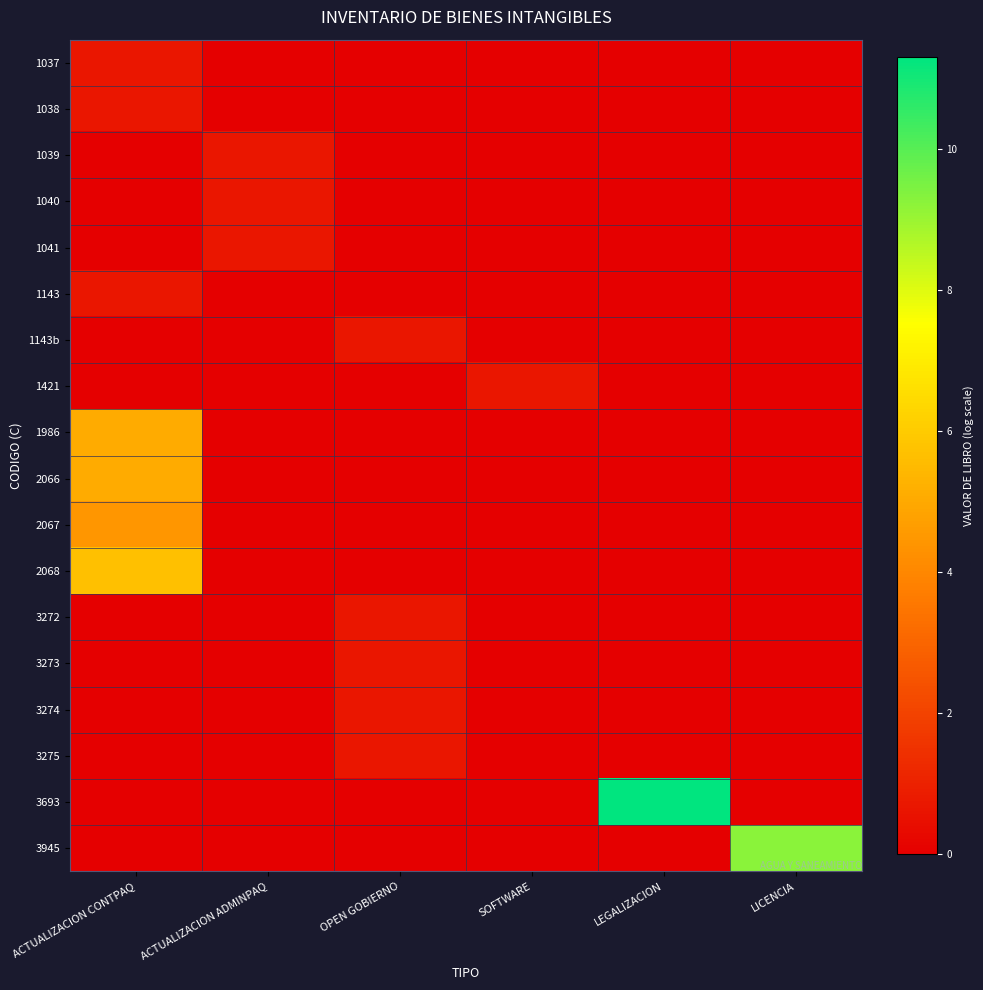

Reading right to left, list all the values displayed in this chart.

1037: LICENCIA=0.0	LEGALIZACION=0.0	SOFTWARE=0.0	OPEN GOBIERNO=0.0	ACTUALIZACION ADMINPAQ=0.0	ACTUALIZACION CONTPAQ=0.7
1038: LICENCIA=0.0	LEGALIZACION=0.0	SOFTWARE=0.0	OPEN GOBIERNO=0.0	ACTUALIZACION ADMINPAQ=0.0	ACTUALIZACION CONTPAQ=0.7
1039: LICENCIA=0.0	LEGALIZACION=0.0	SOFTWARE=0.0	OPEN GOBIERNO=0.0	ACTUALIZACION ADMINPAQ=0.7	ACTUALIZACION CONTPAQ=0.0
1040: LICENCIA=0.0	LEGALIZACION=0.0	SOFTWARE=0.0	OPEN GOBIERNO=0.0	ACTUALIZACION ADMINPAQ=0.7	ACTUALIZACION CONTPAQ=0.0
1041: LICENCIA=0.0	LEGALIZACION=0.0	SOFTWARE=0.0	OPEN GOBIERNO=0.0	ACTUALIZACION ADMINPAQ=0.7	ACTUALIZACION CONTPAQ=0.0
1143: LICENCIA=0.0	LEGALIZACION=0.0	SOFTWARE=0.0	OPEN GOBIERNO=0.0	ACTUALIZACION ADMINPAQ=0.0	ACTUALIZACION CONTPAQ=0.7
1143b: LICENCIA=0.0	LEGALIZACION=0.0	SOFTWARE=0.0	OPEN GOBIERNO=0.7	ACTUALIZACION ADMINPAQ=0.0	ACTUALIZACION CONTPAQ=0.0
1421: LICENCIA=0.0	LEGALIZACION=0.0	SOFTWARE=0.7	OPEN GOBIERNO=0.0	ACTUALIZACION ADMINPAQ=0.0	ACTUALIZACION CONTPAQ=0.0
1986: LICENCIA=0.0	LEGALIZACION=0.0	SOFTWARE=0.0	OPEN GOBIERNO=0.0	ACTUALIZACION ADMINPAQ=0.0	ACTUALIZACION CONTPAQ=5.1
2066: LICENCIA=0.0	LEGALIZACION=0.0	SOFTWARE=0.0	OPEN GOBIERNO=0.0	ACTUALIZACION ADMINPAQ=0.0	ACTUALIZACION CONTPAQ=5.1
2067: LICENCIA=0.0	LEGALIZACION=0.0	SOFTWARE=0.0	OPEN GOBIERNO=0.0	ACTUALIZACION ADMINPAQ=0.0	ACTUALIZACION CONTPAQ=4.4
2068: LICENCIA=0.0	LEGALIZACION=0.0	SOFTWARE=0.0	OPEN GOBIERNO=0.0	ACTUALIZACION ADMINPAQ=0.0	ACTUALIZACION CONTPAQ=5.7
3272: LICENCIA=0.0	LEGALIZACION=0.0	SOFTWARE=0.0	OPEN GOBIERNO=0.7	ACTUALIZACION ADMINPAQ=0.0	ACTUALIZACION CONTPAQ=0.0
3273: LICENCIA=0.0	LEGALIZACION=0.0	SOFTWARE=0.0	OPEN GOBIERNO=0.7	ACTUALIZACION ADMINPAQ=0.0	ACTUALIZACION CONTPAQ=0.0
3274: LICENCIA=0.0	LEGALIZACION=0.0	SOFTWARE=0.0	OPEN GOBIERNO=0.7	ACTUALIZACION ADMINPAQ=0.0	ACTUALIZACION CONTPAQ=0.0
3275: LICENCIA=0.0	LEGALIZACION=0.0	SOFTWARE=0.0	OPEN GOBIERNO=0.7	ACTUALIZACION ADMINPAQ=0.0	ACTUALIZACION CONTPAQ=0.0
3693: LICENCIA=0.0	LEGALIZACION=11.3	SOFTWARE=0.0	OPEN GOBIERNO=0.0	ACTUALIZACION ADMINPAQ=0.0	ACTUALIZACION CONTPAQ=0.0
3945: LICENCIA=9.2	LEGALIZACION=0.0	SOFTWARE=0.0	OPEN GOBIERNO=0.0	ACTUALIZACION ADMINPAQ=0.0	ACTUALIZACION CONTPAQ=0.0